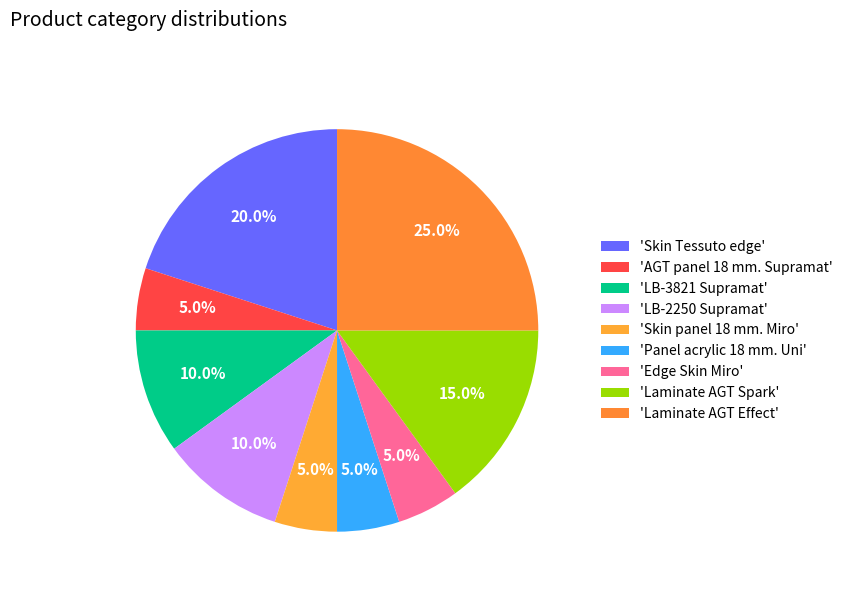

Count the number of slices in the pie.

9